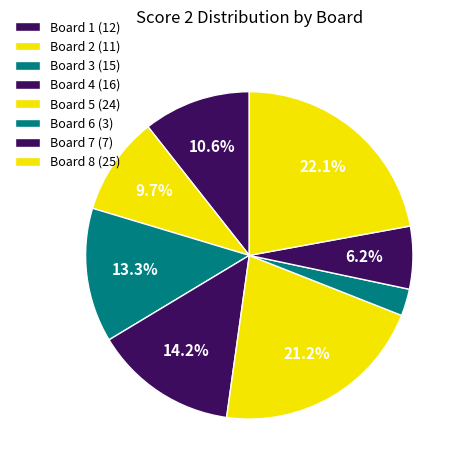

True or false: Board 2 accounts for 2% of the total.

False